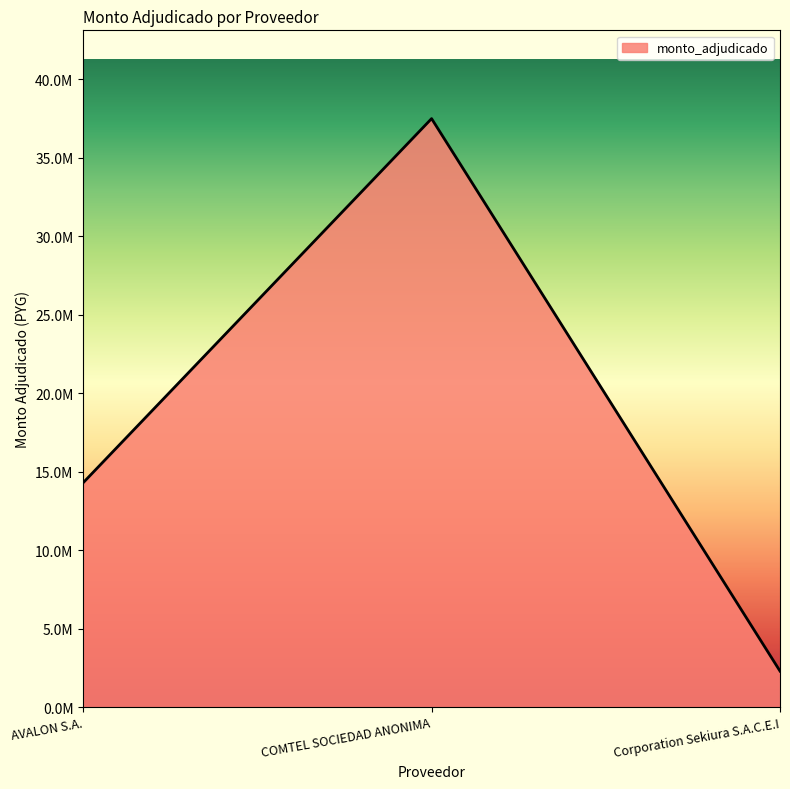

Does the chart display data point markers on the line(s)?

No